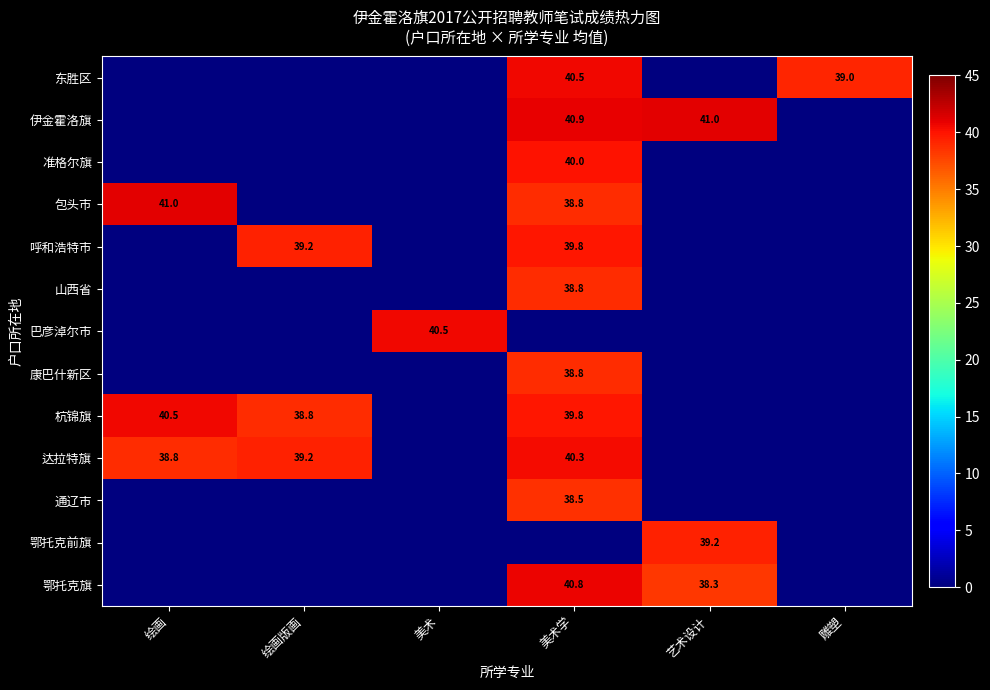

Count the number of categories in the chart.

6